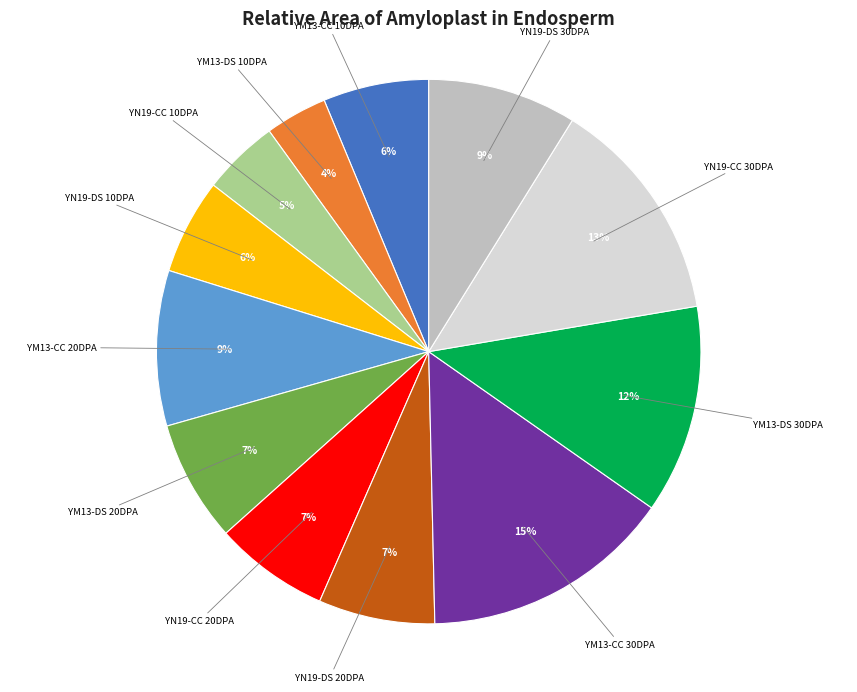

Is YM13-CC 10DPA the majority of the pie?

No